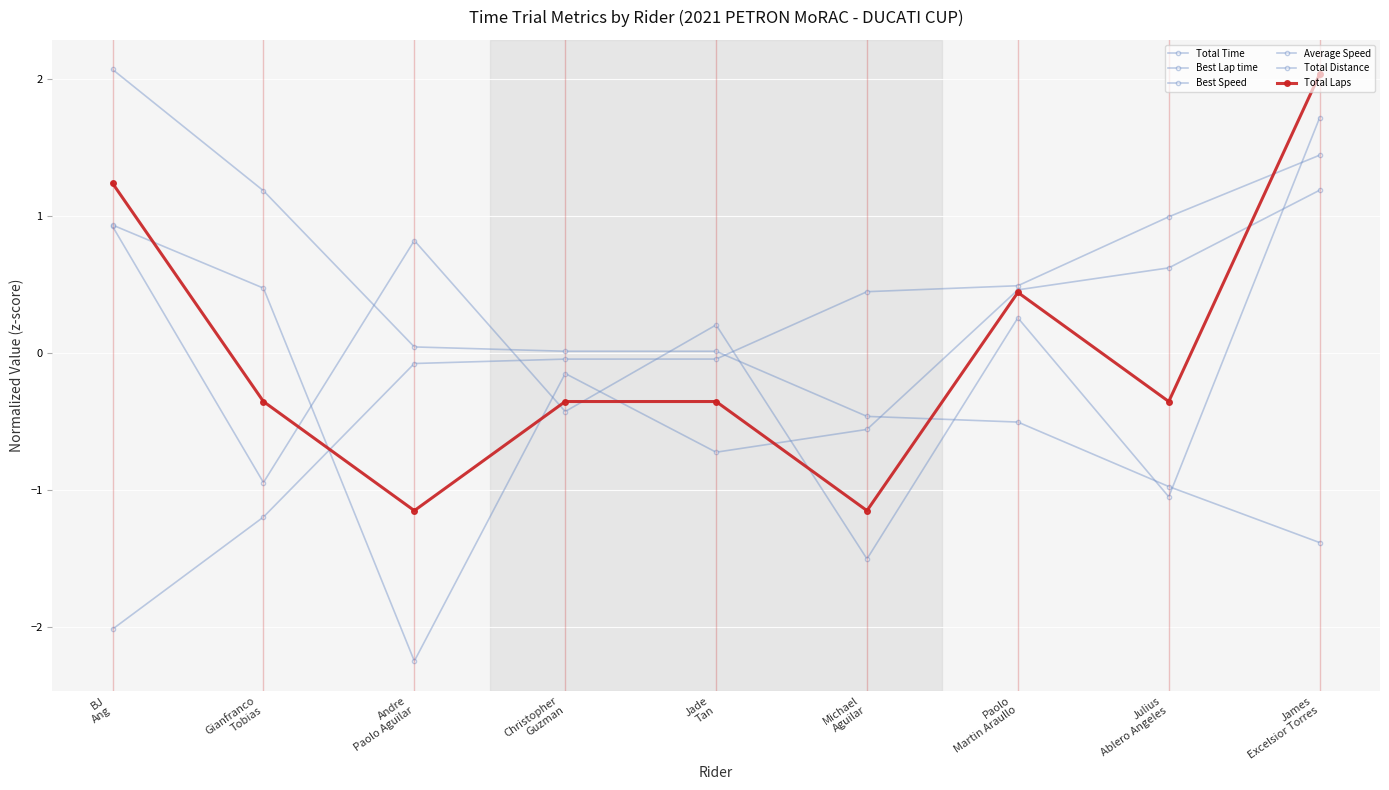

Does the chart have visible grid lines?

Yes